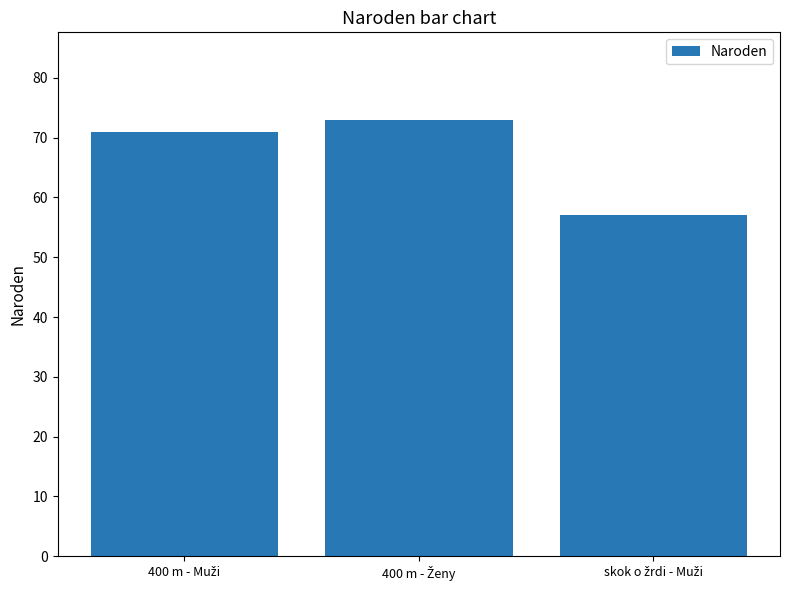

What is the average value?

67